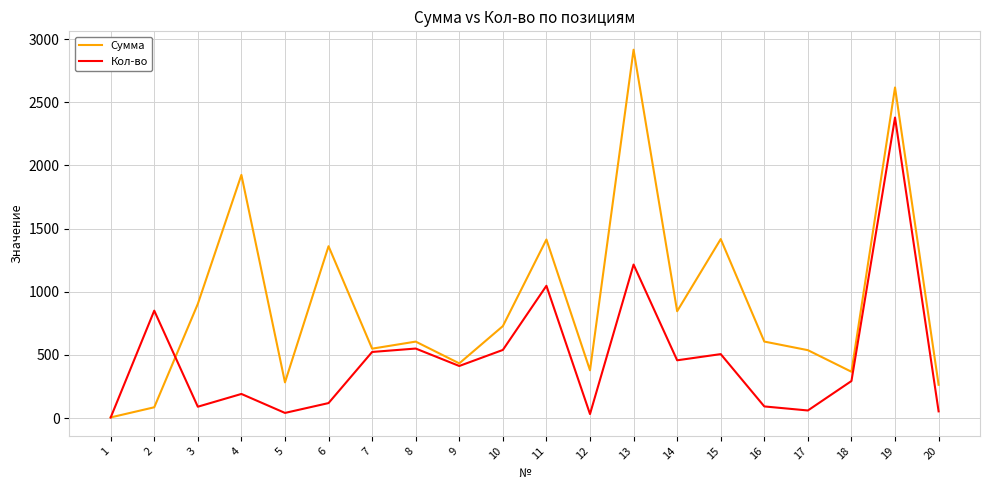

The value of Кол-во at 15 is 167.2. True or false?

False